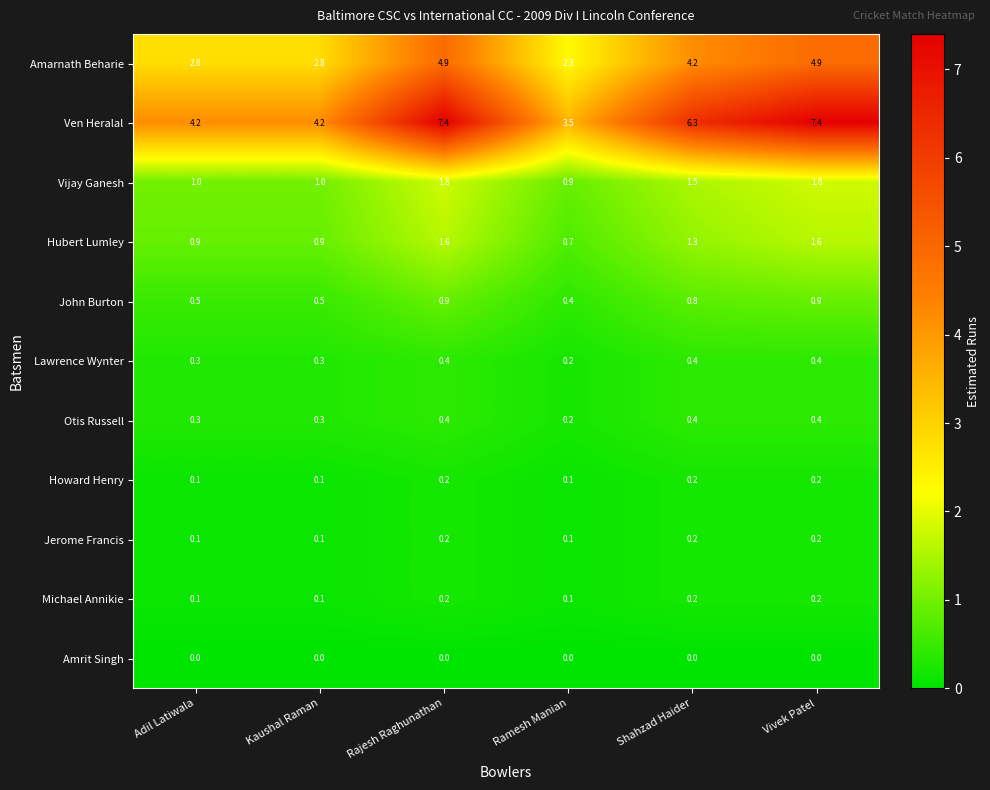

Which series has the largest total across all categories?

Ven Heralal